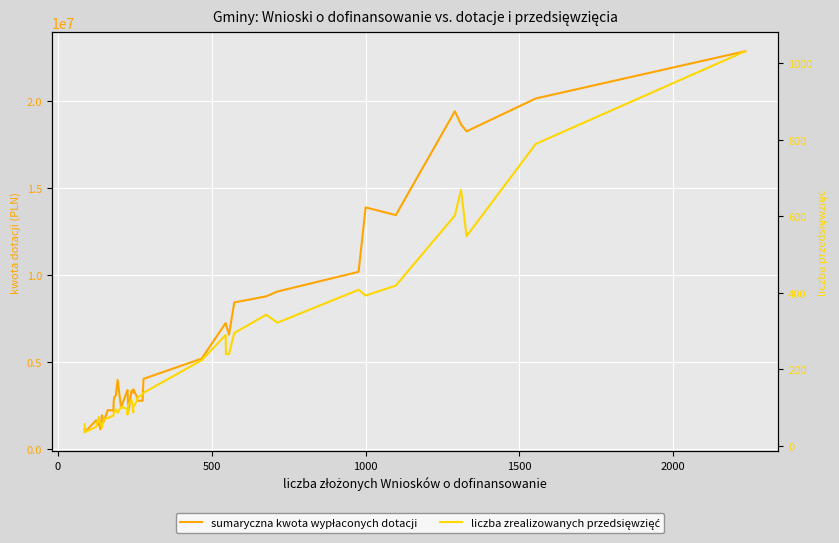

The value of sumaryczna kwota wypłaconych dotacji at 26 is 10988486.7. True or false?

False